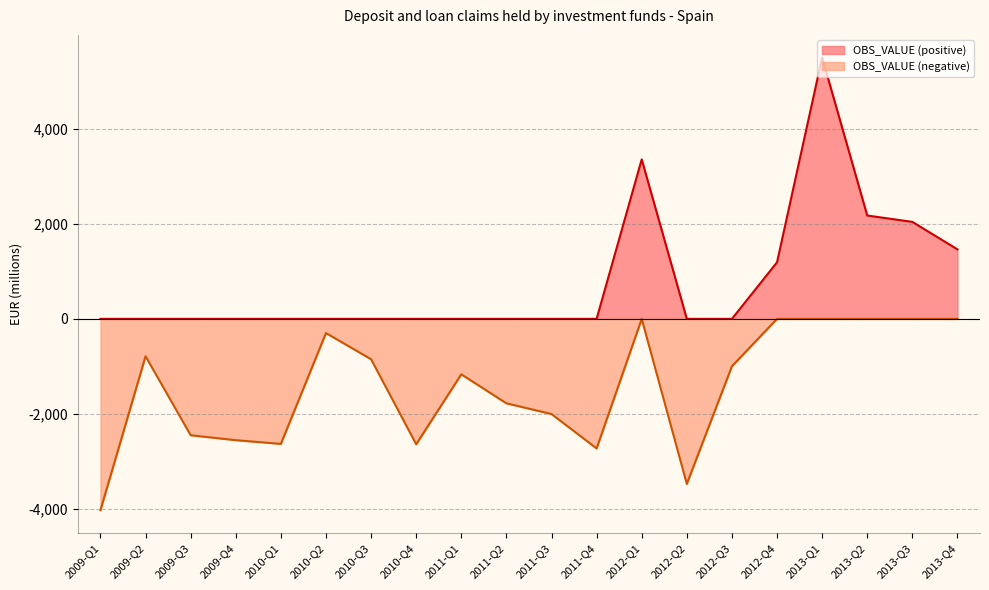

What is the greatest value displayed?

5508